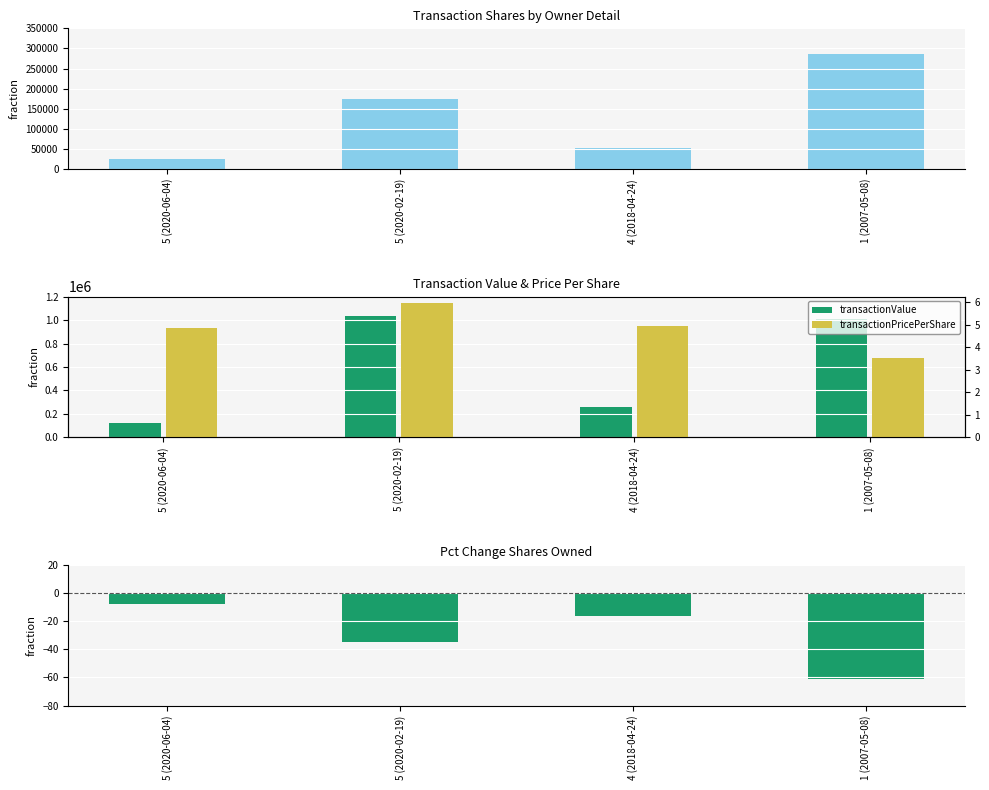

How many values in the transactionShares series are below 173348?

2